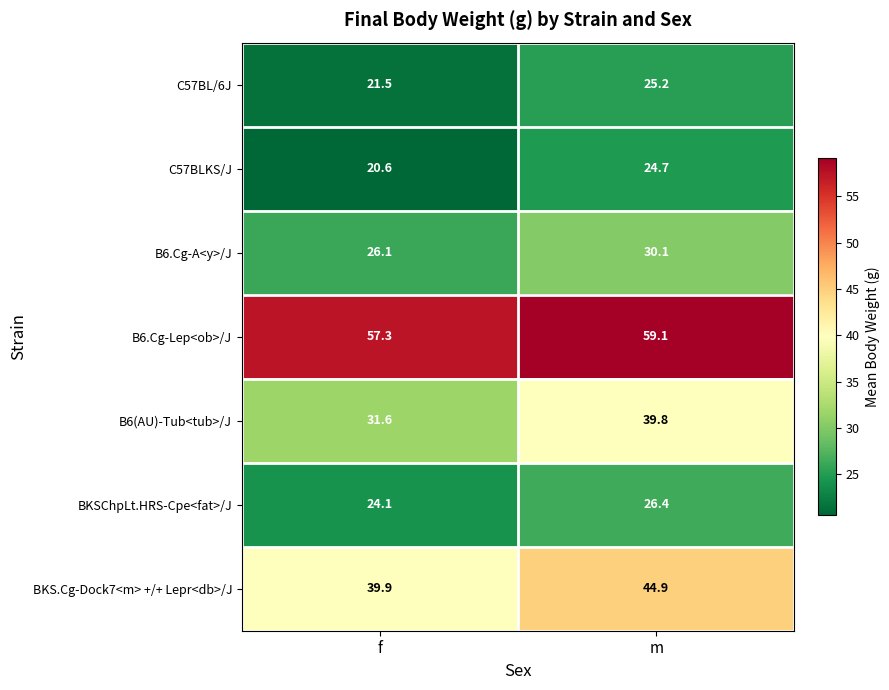

How many categories are shown in the chart?

2